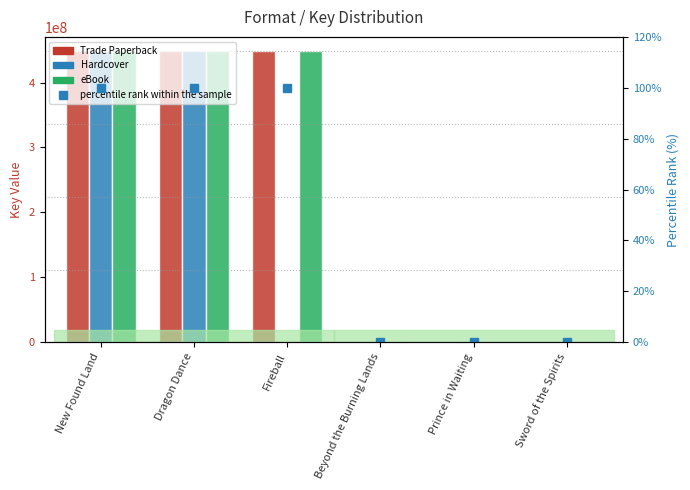

At how many categories does at least one series exceed 95132286?

3